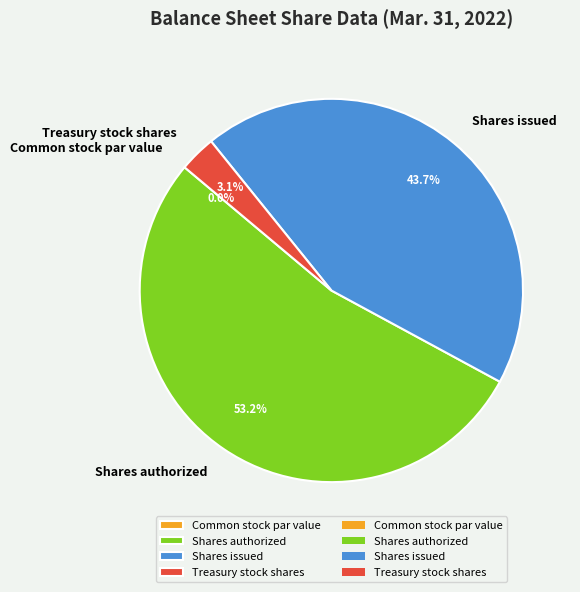

What is the majority slice?

Shares authorized